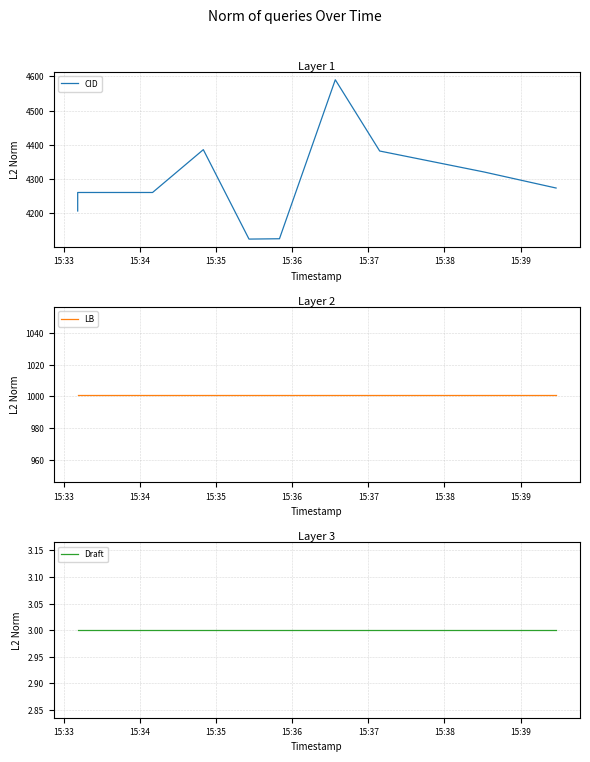

Does the chart have visible grid lines?

Yes